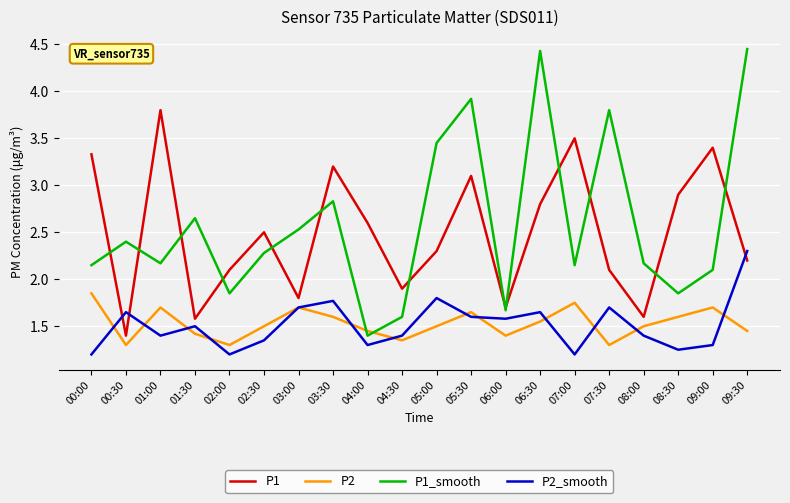

What is the maximum value for P2_smooth?

2.3